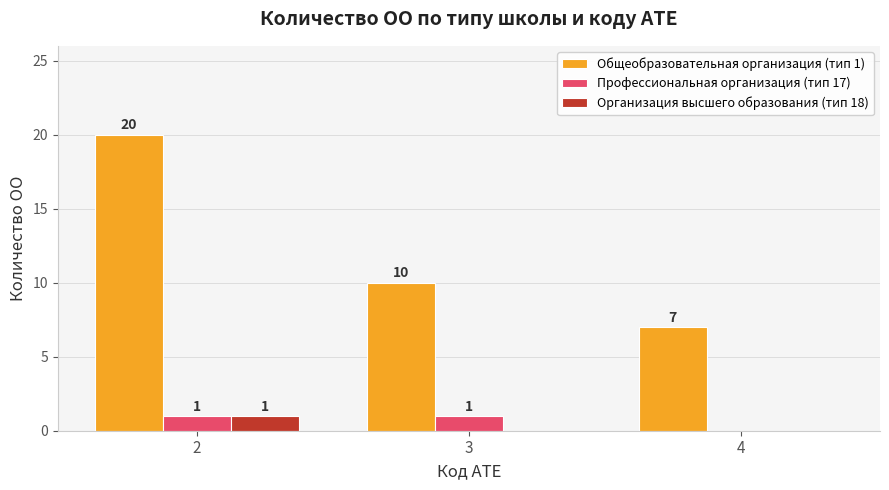

Is the value of Общеобразовательная организация (тип 1) at 4 greater than the value of Профессиональная организация (тип 17) at 3?

Yes